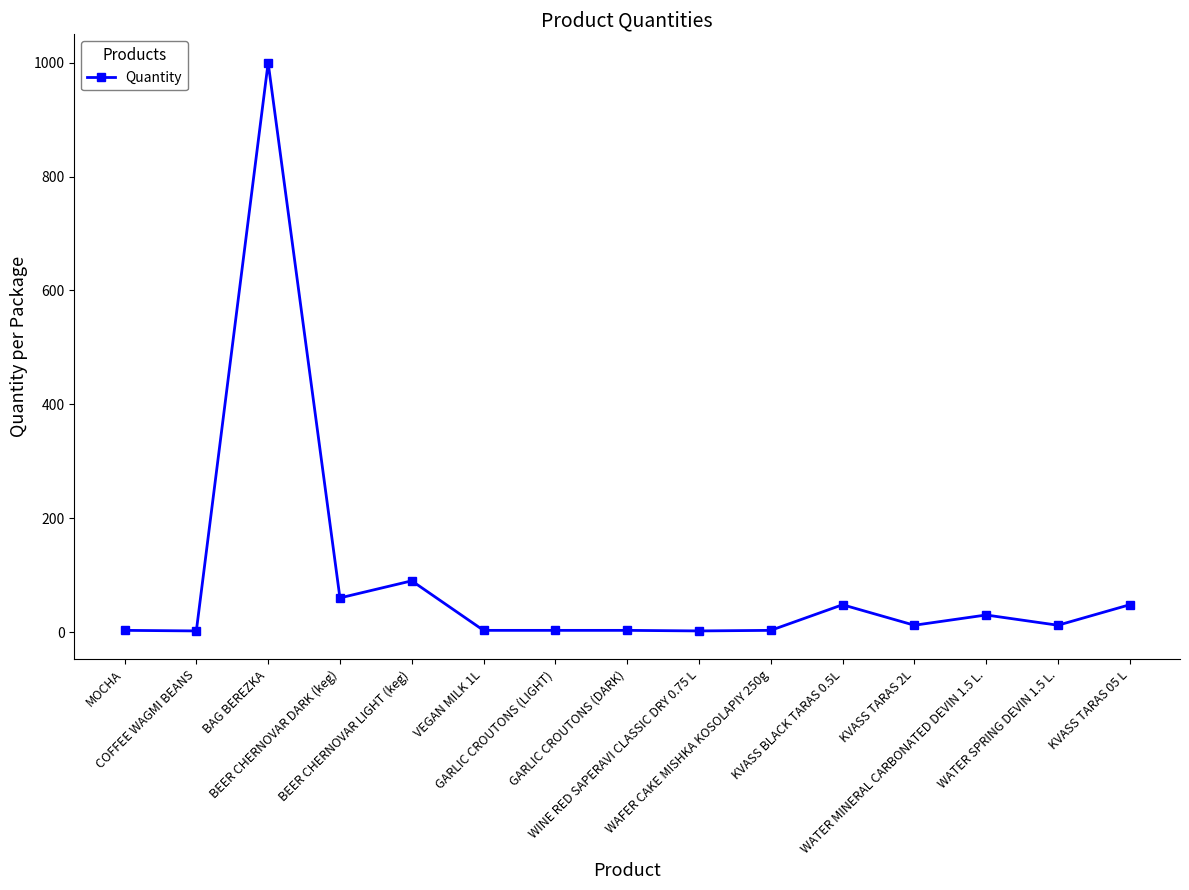

Count the number of categories in the chart.

15